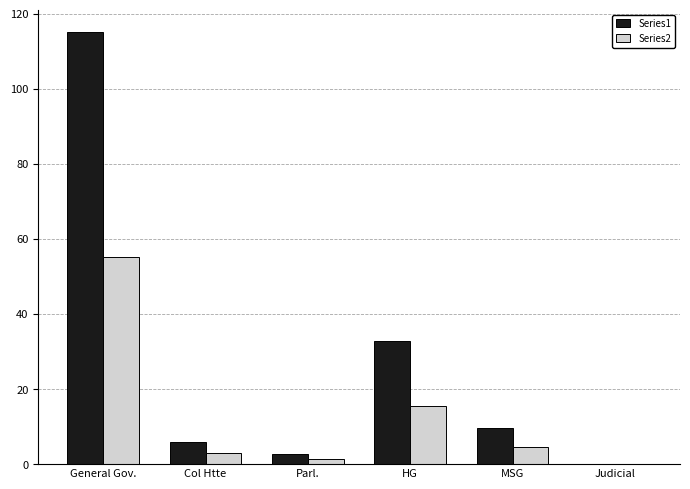

What is the sum of all Series1 values?

166.1